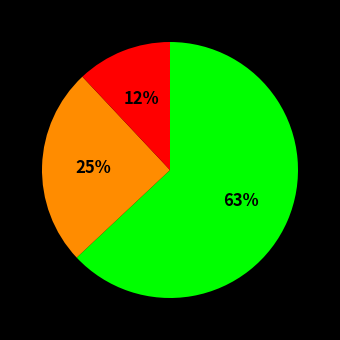

To the nearest percent, what is the difference between the largest and smallest slice percentages?

51%